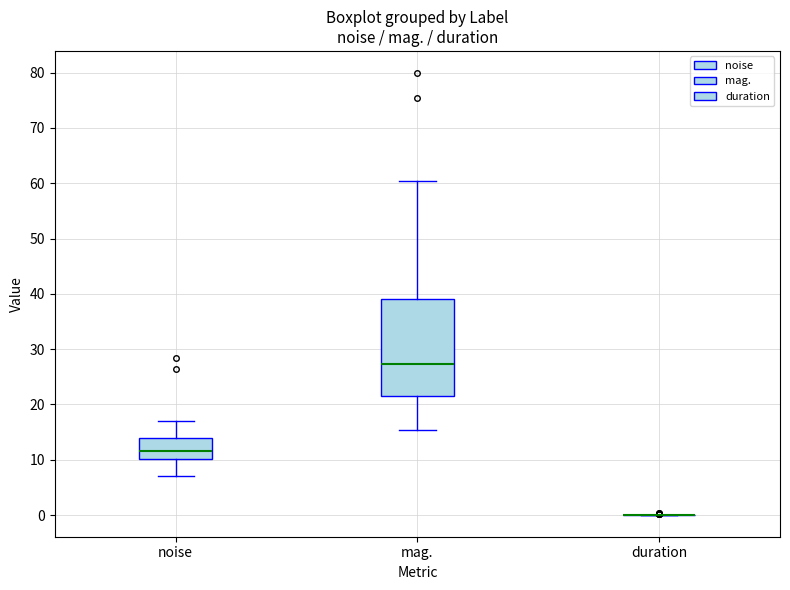

Reading left to right, read every box against the y-axis: the position of its median line, the range the box covers, and the ends of its whiskers. The values are not printed on the chart, so give them approximately, as read against the axis.

noise: median 12, box 10 to 14, whiskers 7 to 17
mag.: median 27, box 21 to 39, whiskers 15 to 60
duration: box collapsed to a line at 0, whiskers 0 to 0